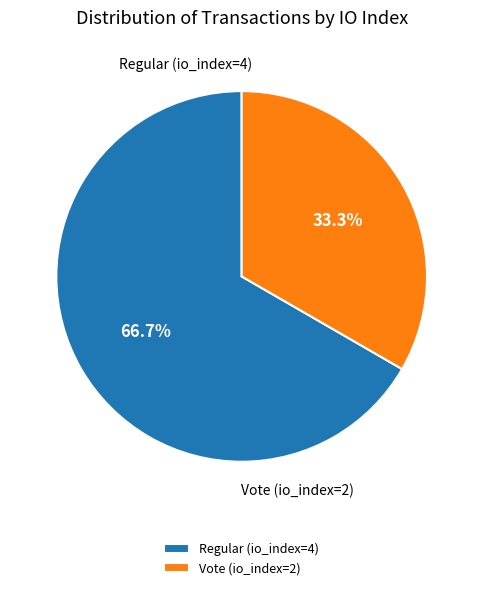

To the nearest percent, what is the combined percentage of Vote (io_index=2) and Regular (io_index=4)?

100%